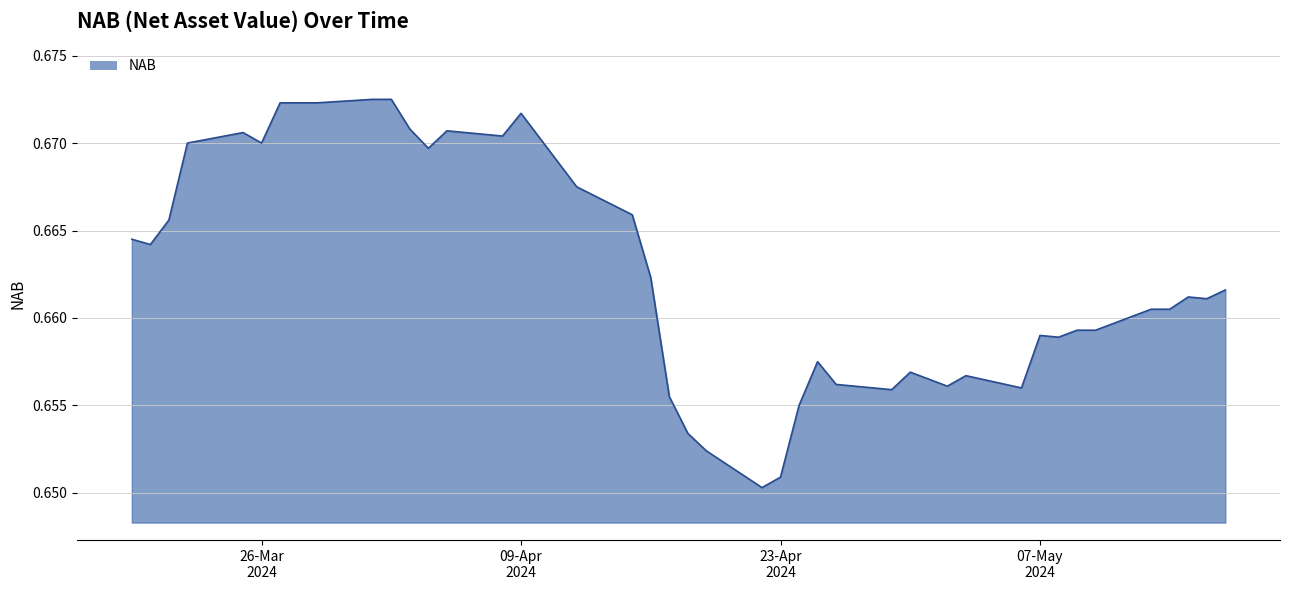

Reading right to left, transcribe all the data shown in this chart.

0.7	0.7	0.7	0.7	0.7	0.7	0.7	0.7	0.7	0.7	0.7	0.7	0.7	0.7	0.7	0.7	0.7	0.7	0.7	0.7	0.7	0.7	0.7	0.7	0.7	0.7	0.7	0.7	0.7	0.7	0.7	0.7	0.7	0.7	0.7	0.7	0.7	0.7	0.7	0.7